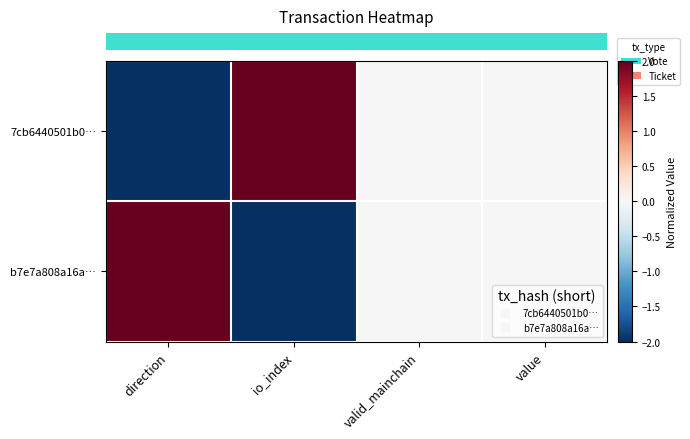

At which category is the sum across all series the highest?

direction